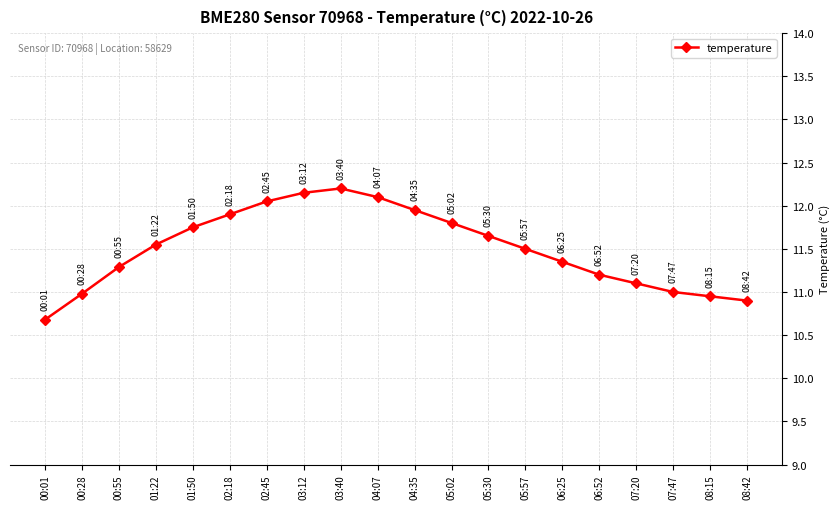

What position from the left is 05:57?

14